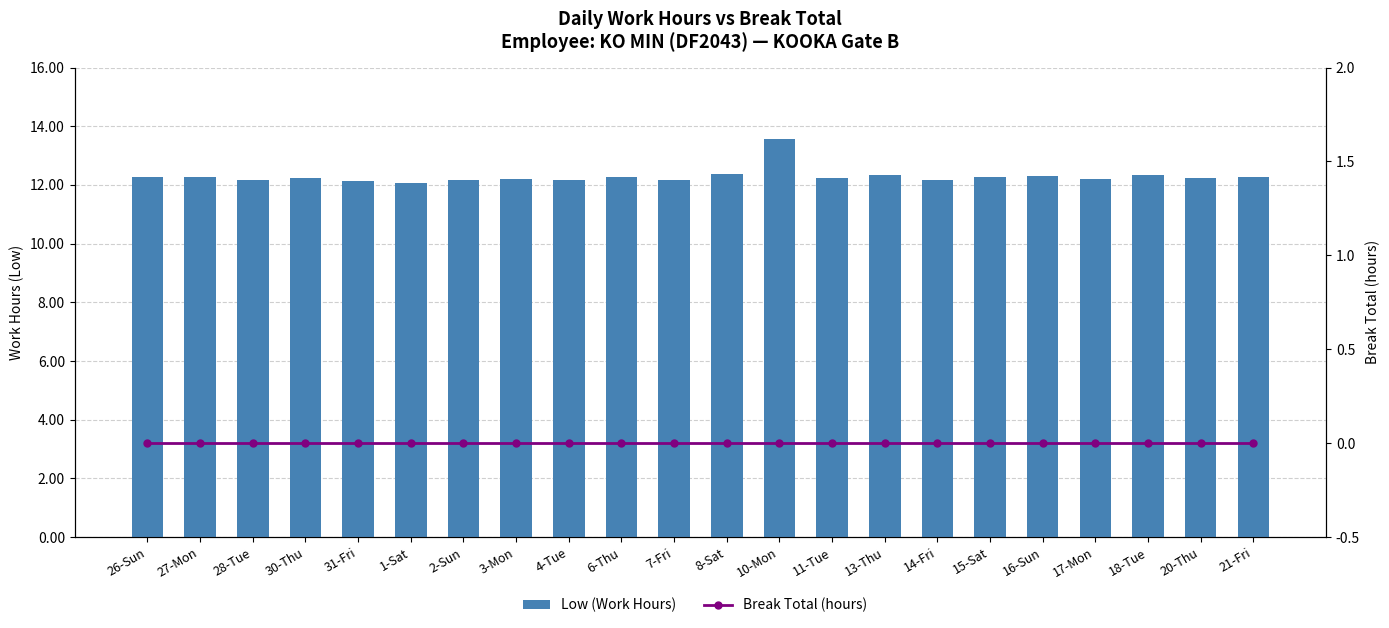

What is the average value of the Low (Work Hours) series?

12.3